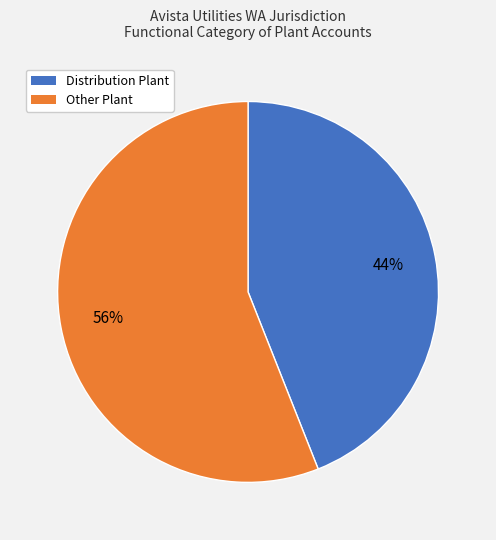

How many slices are in this pie chart?

2